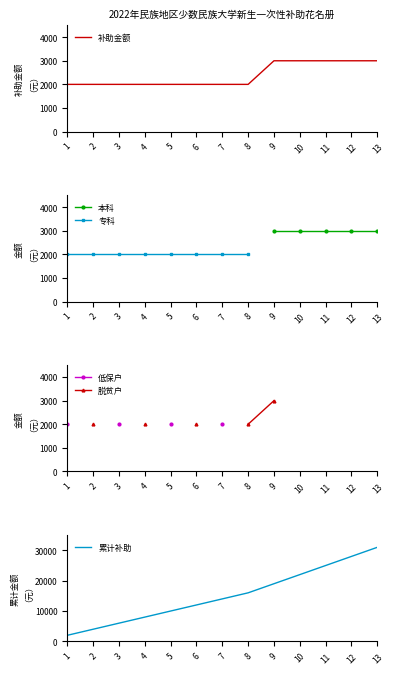

True or false: 补助金额 and 低保户 intersect in this chart.

False